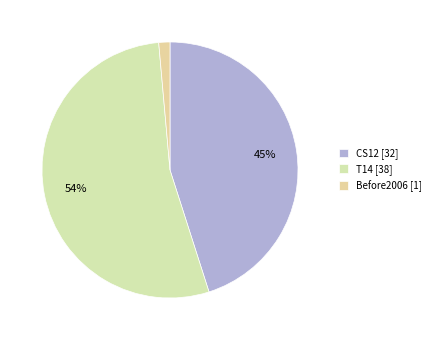

What percentage is NOT represented by CS12?

54.9%